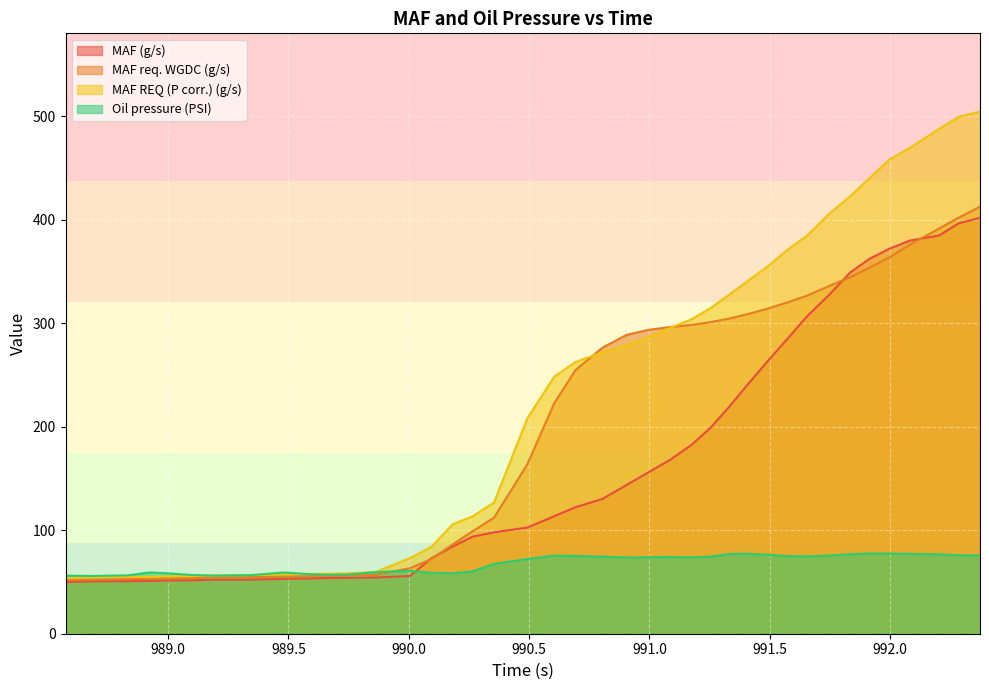

At which category is the sum across all series the highest?

992.373